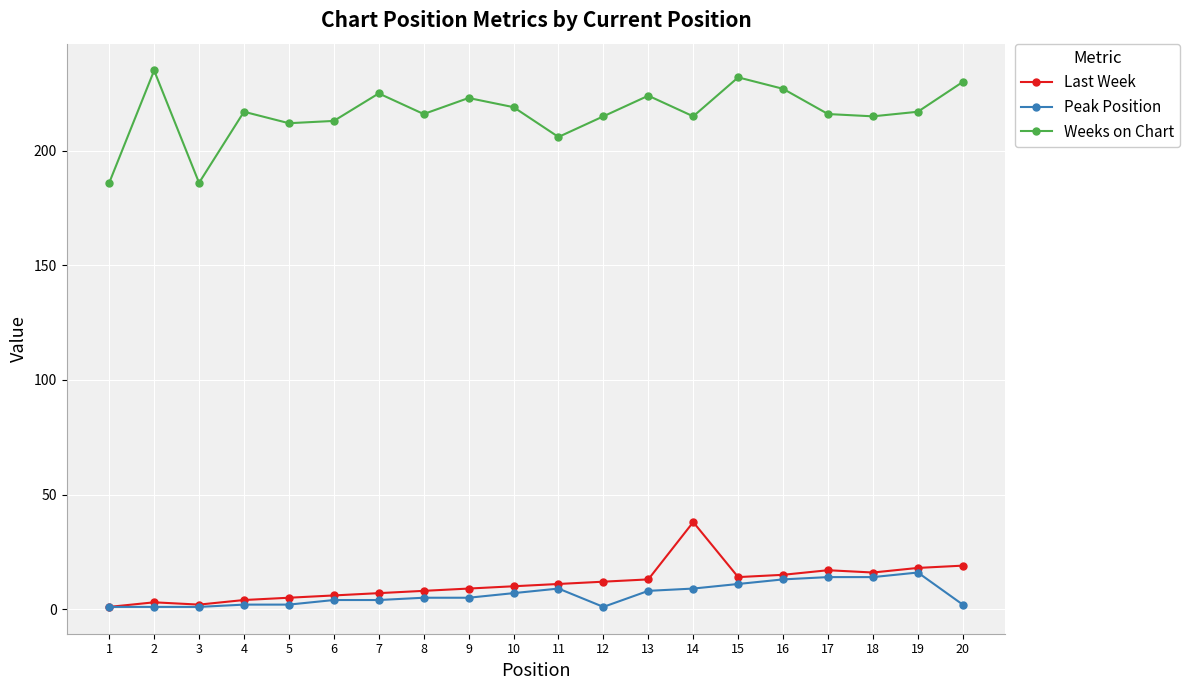

List the series in order of their peak value, highest first.

Weeks on Chart, Last Week, Peak Position